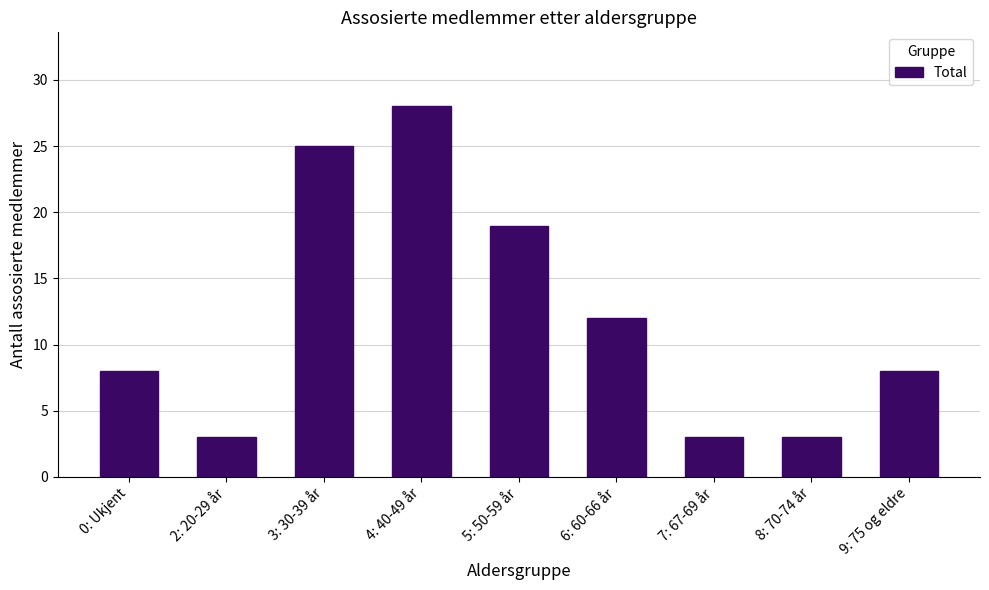

How many series are shown in this chart?

1